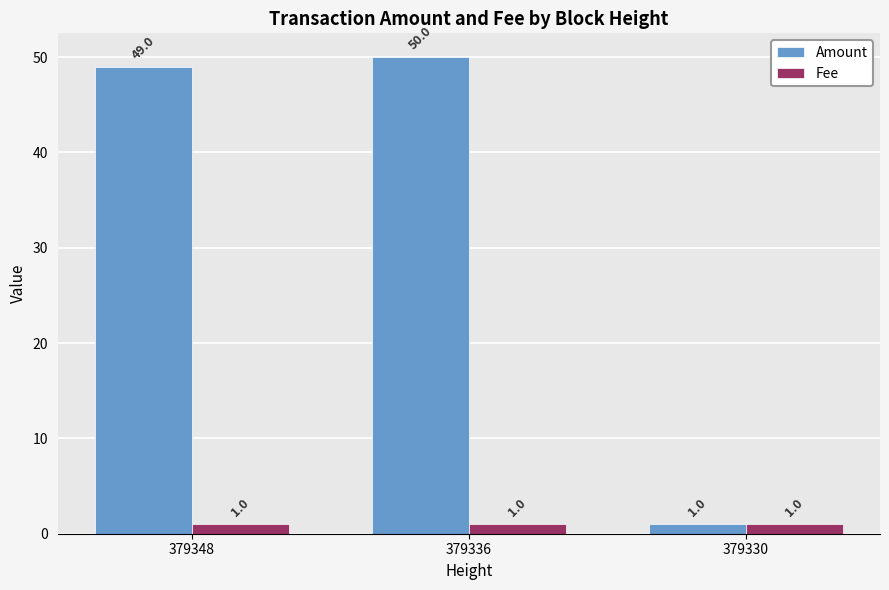

What is the smallest value displayed?

1